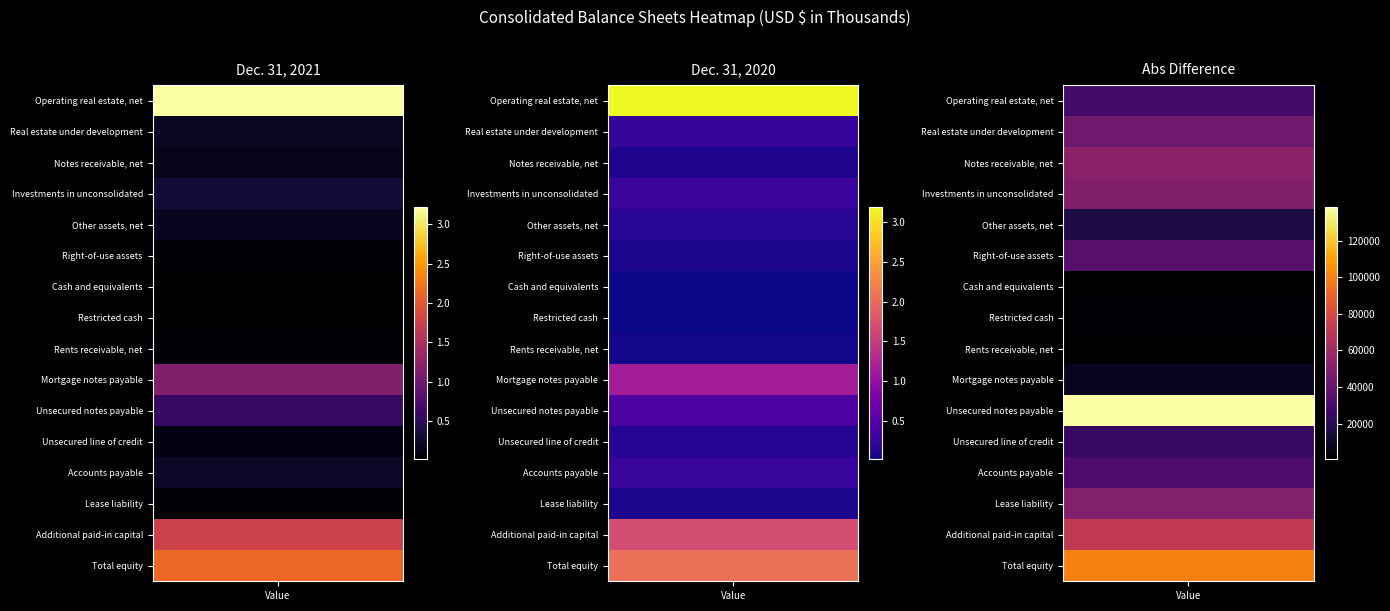

Is it true that Cash and equivalents equals 18699 at Dec. 31, 2020?

True